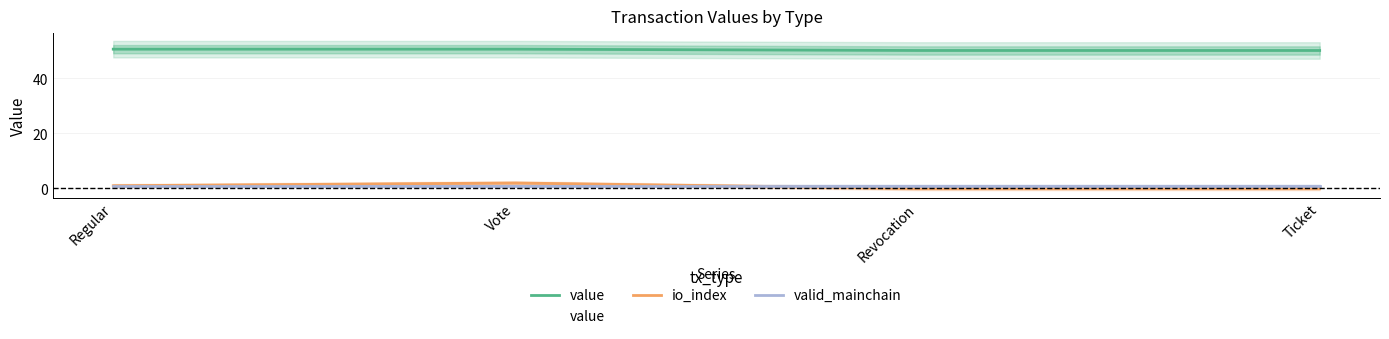

Between Regular and Ticket, which is larger?

Regular